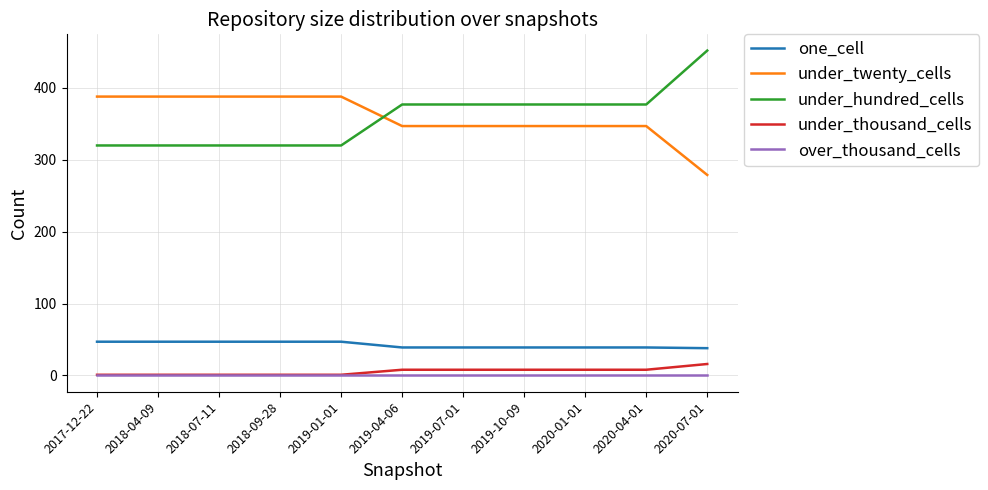

Which series changed the most between 2019-01-01 and 2019-07-01?

under_hundred_cells